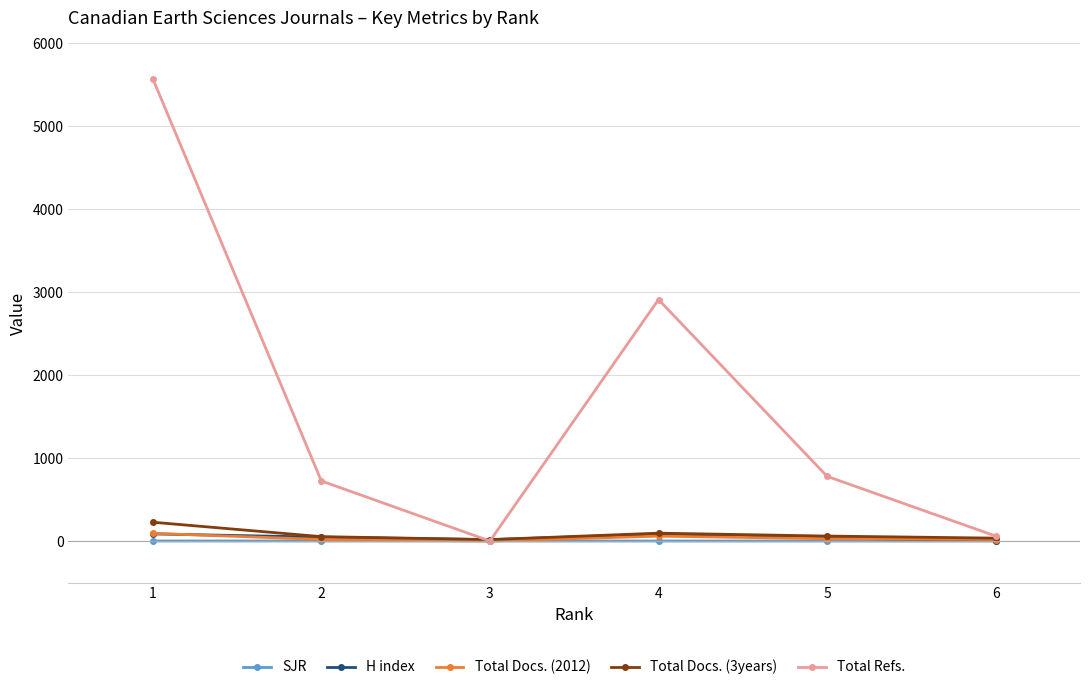

What is the average value of the Total Docs. (2012) series?

36.2